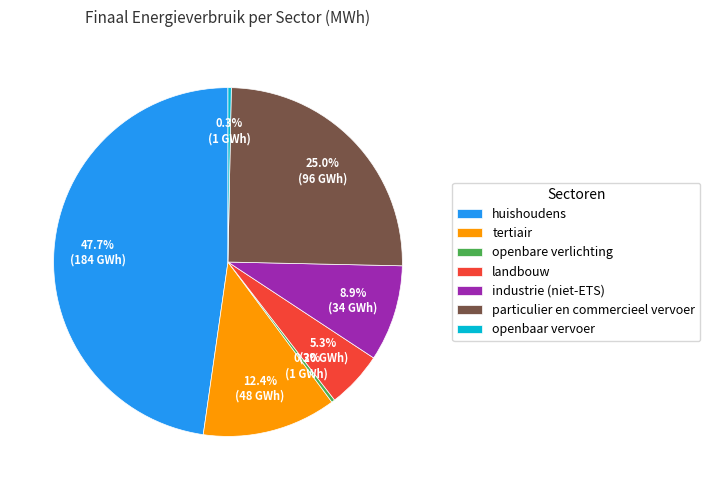

Combined, do tertiair and landbouw account for over 50%?

No